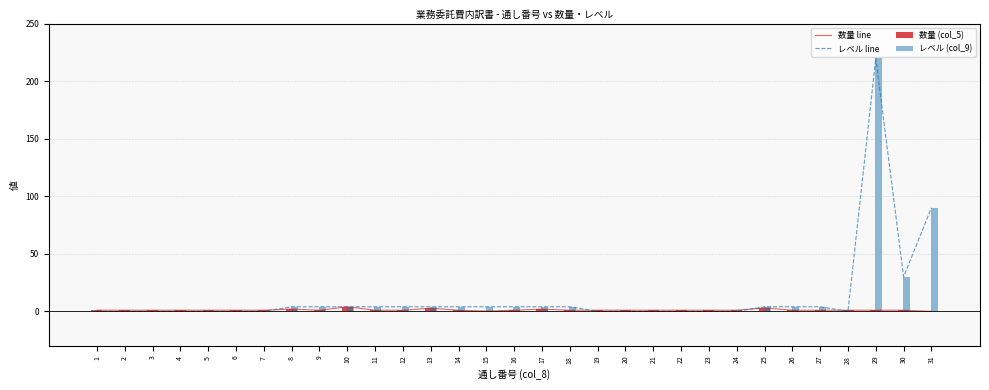

Rank the series by their maximum value, from highest to lowest.

レベル line, 数量 line